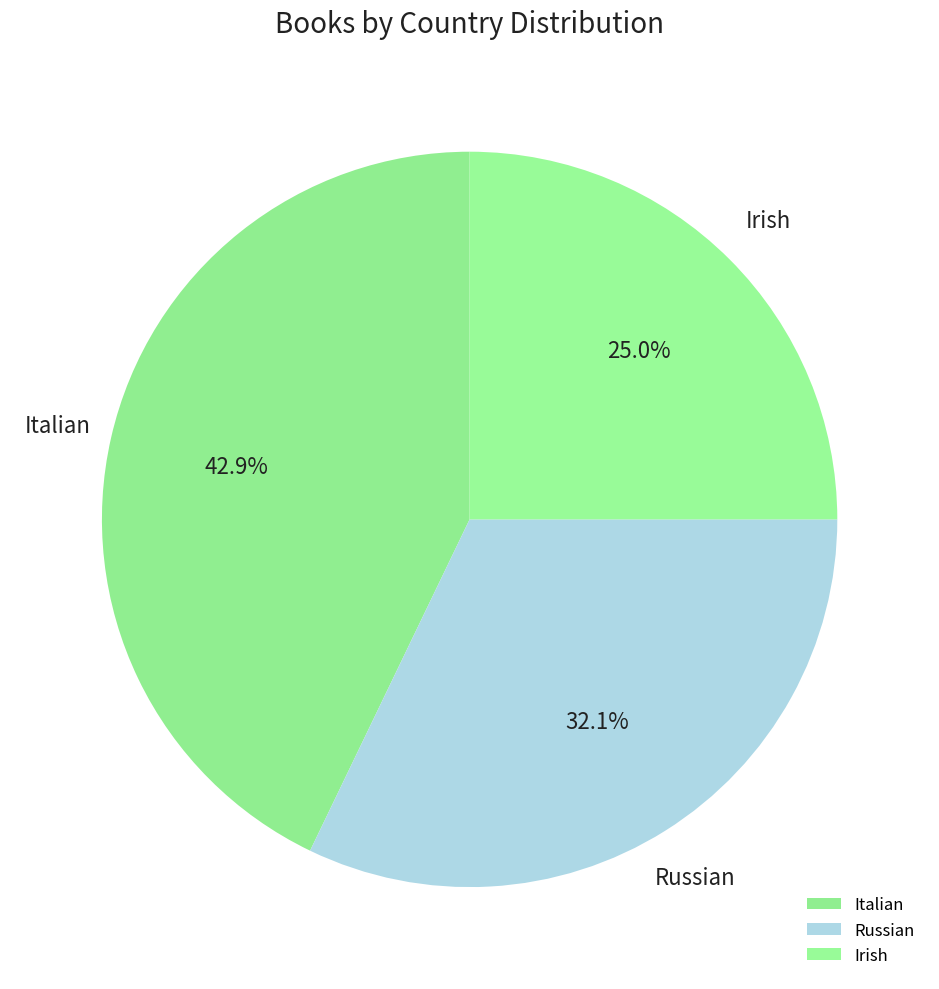

Is there any slice that represents more than half of the pie?

No